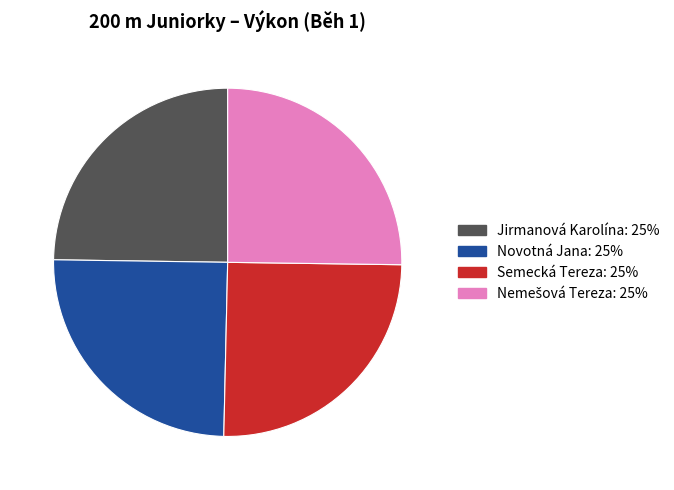

Is there any slice that represents more than half of the pie?

No